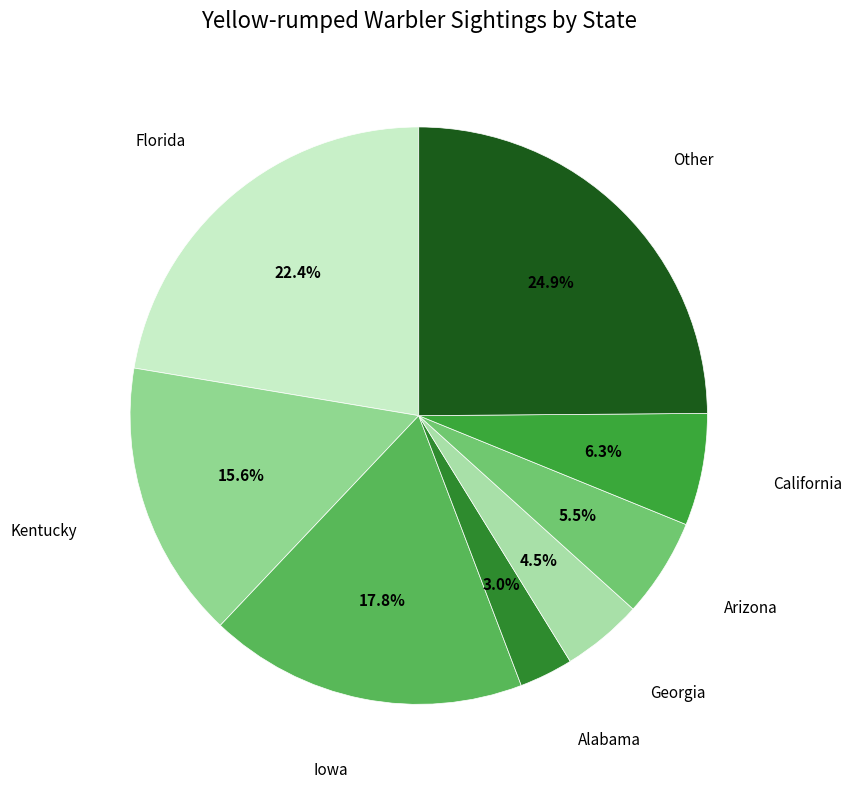

Is there a majority slice in this chart?

No